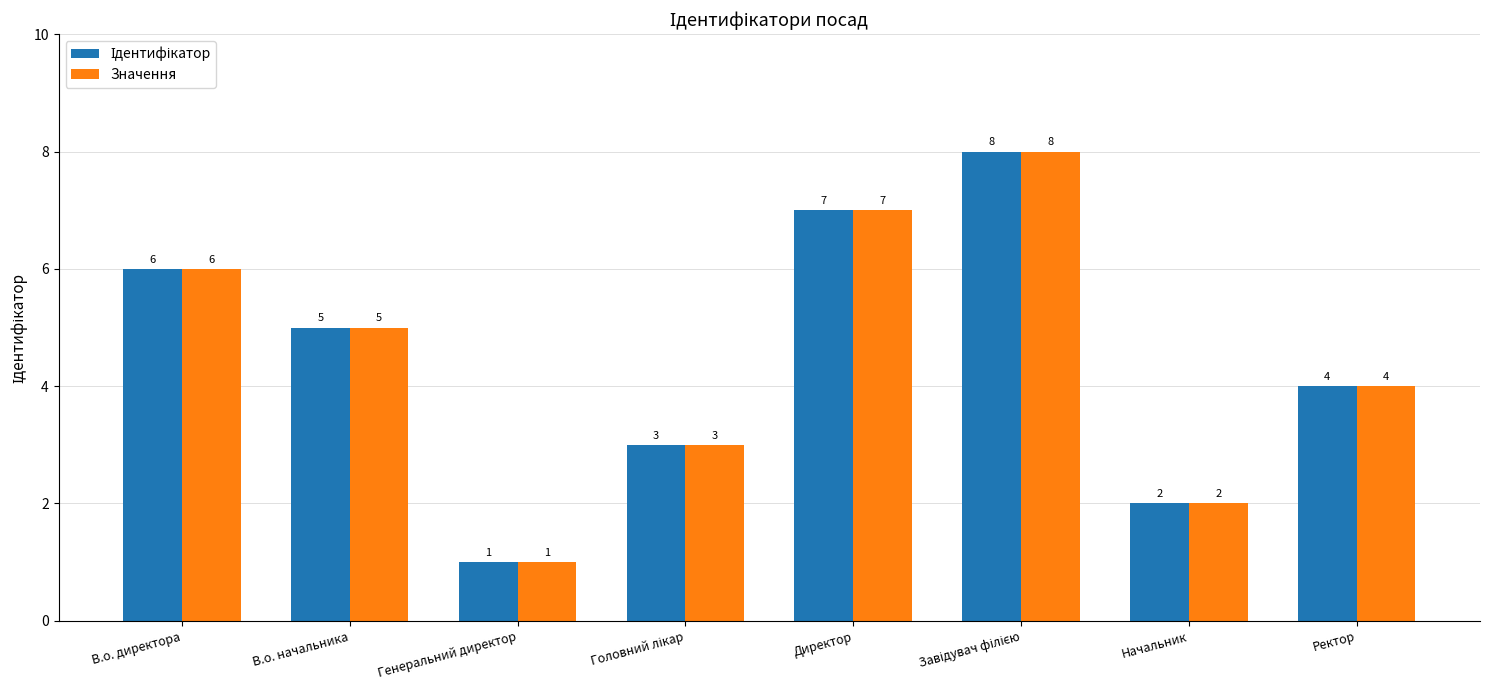

What position from the left is Начальник?

7